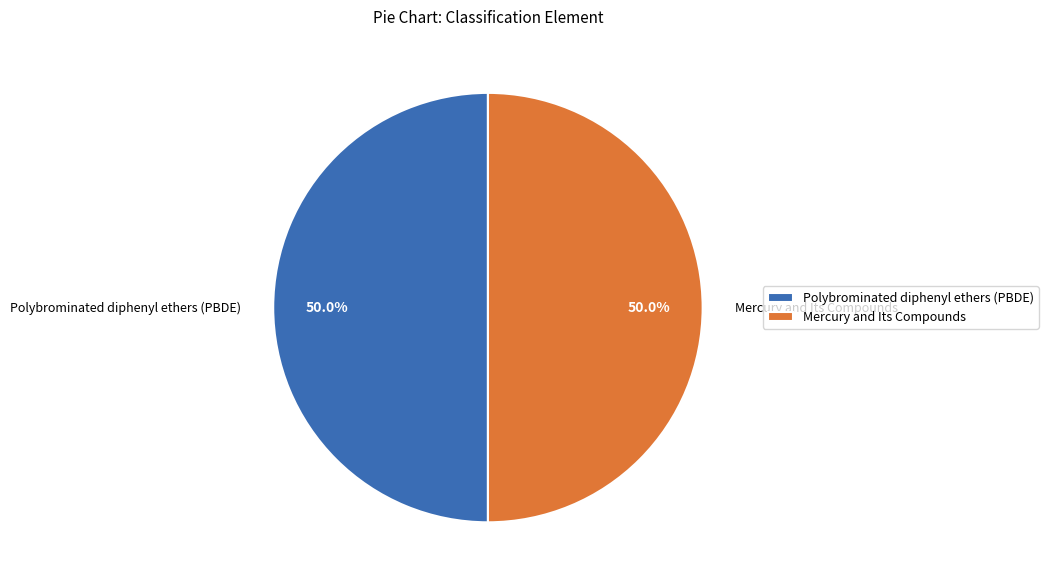

What is the ratio of the value at Mercury and Its Compounds to the value at Polybrominated diphenyl ethers (PBDE)?

1.0